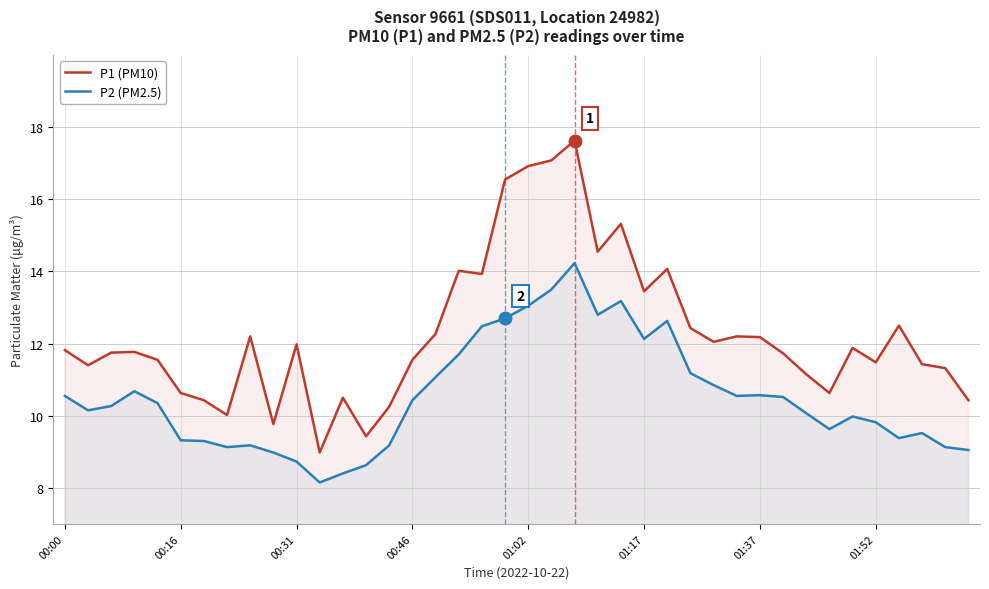

What is the value of the P1 (PM10) point at the 35th from the left?

11.9